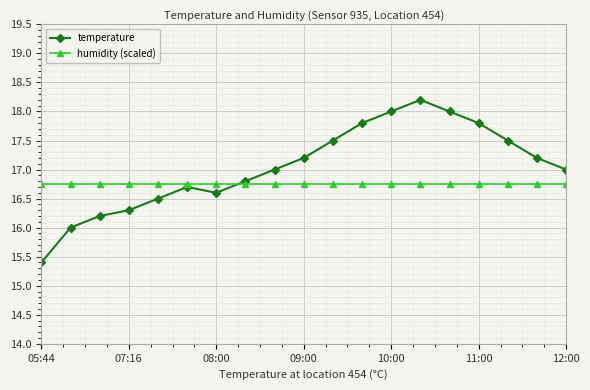

What is the value of the humidity (scaled) point at the 2nd from the left?

16.8